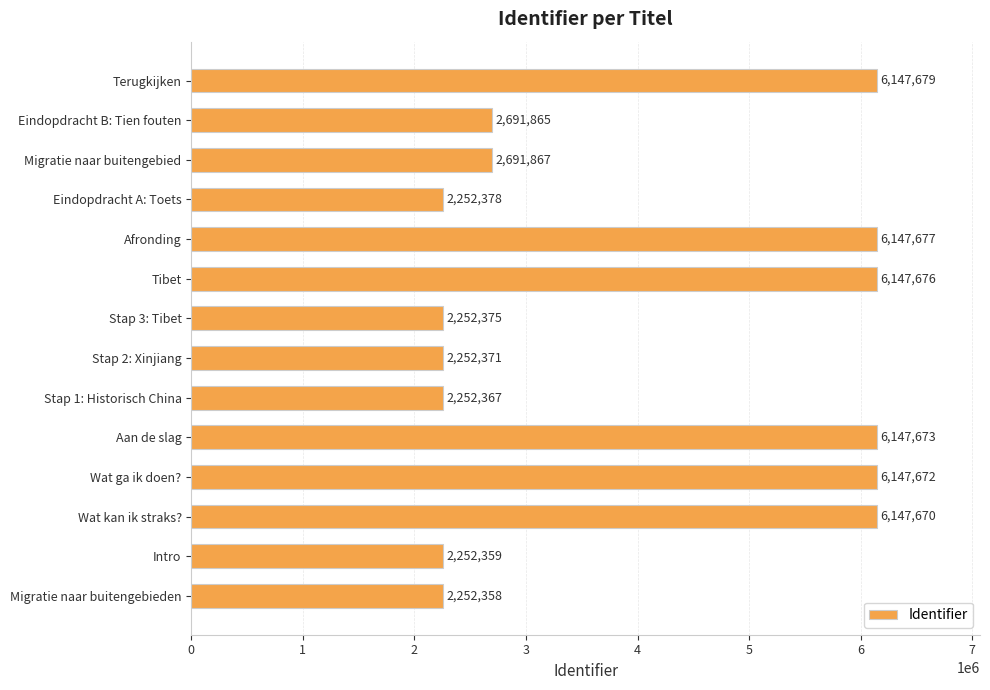

Approximately how many times larger is the value at Wat ga ik doen? compared to Stap 3: Tibet?

2.7